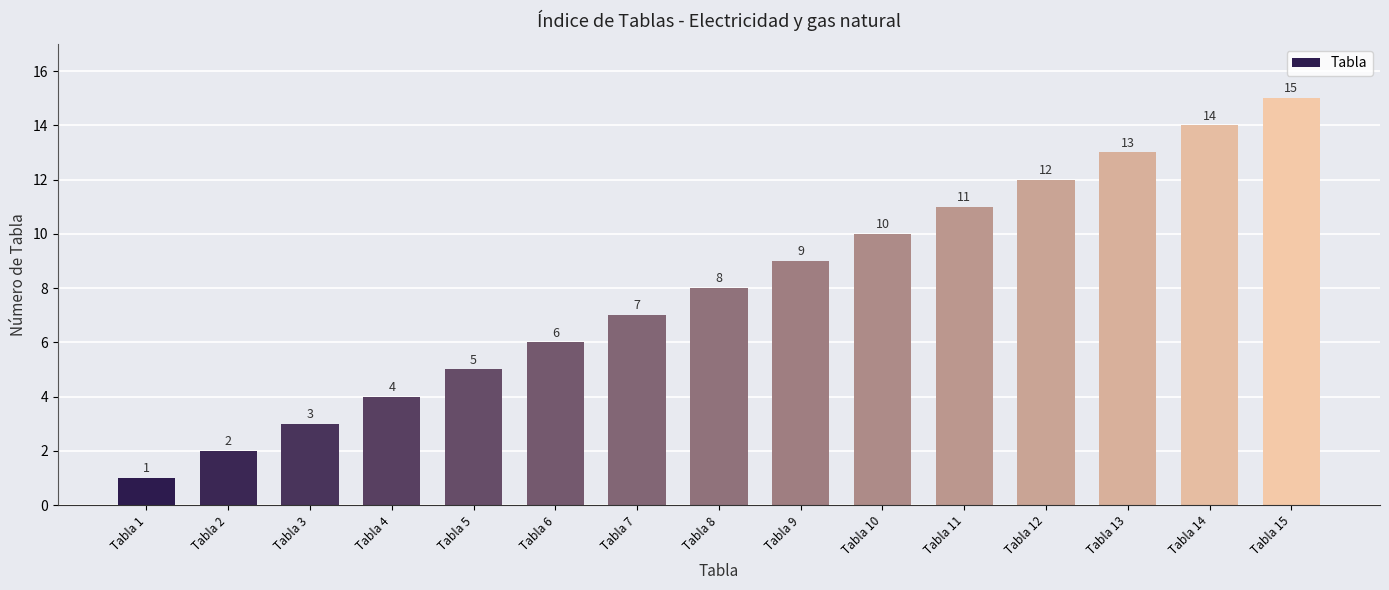

Are the bars grouped side by side (vs. stacked)?

No